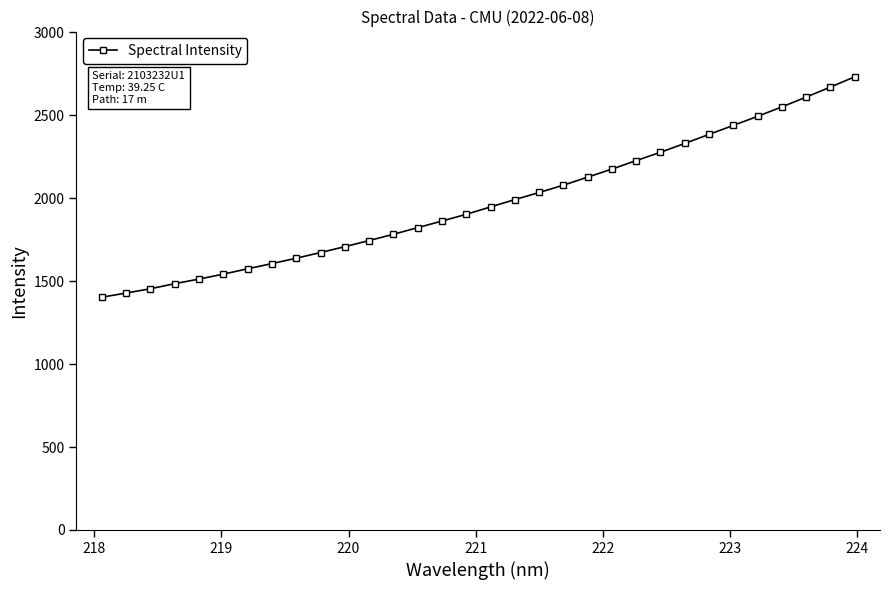

What is the sum of all values?

63224.5